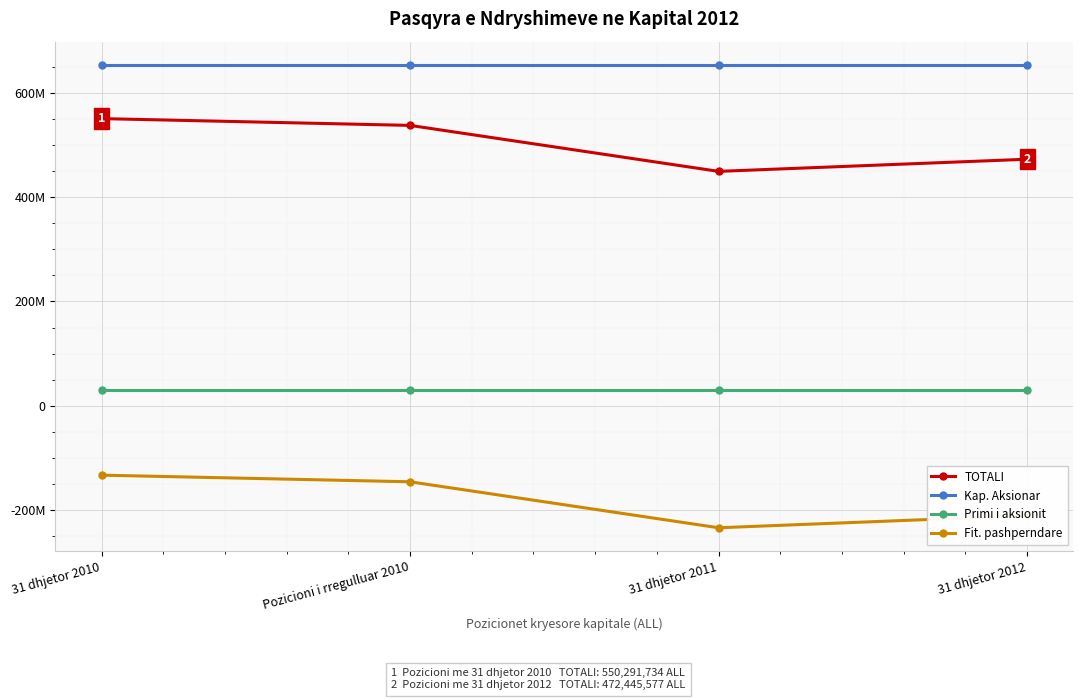

At which category does TOTALI reach its first local valley?

31 dhjetor 2011